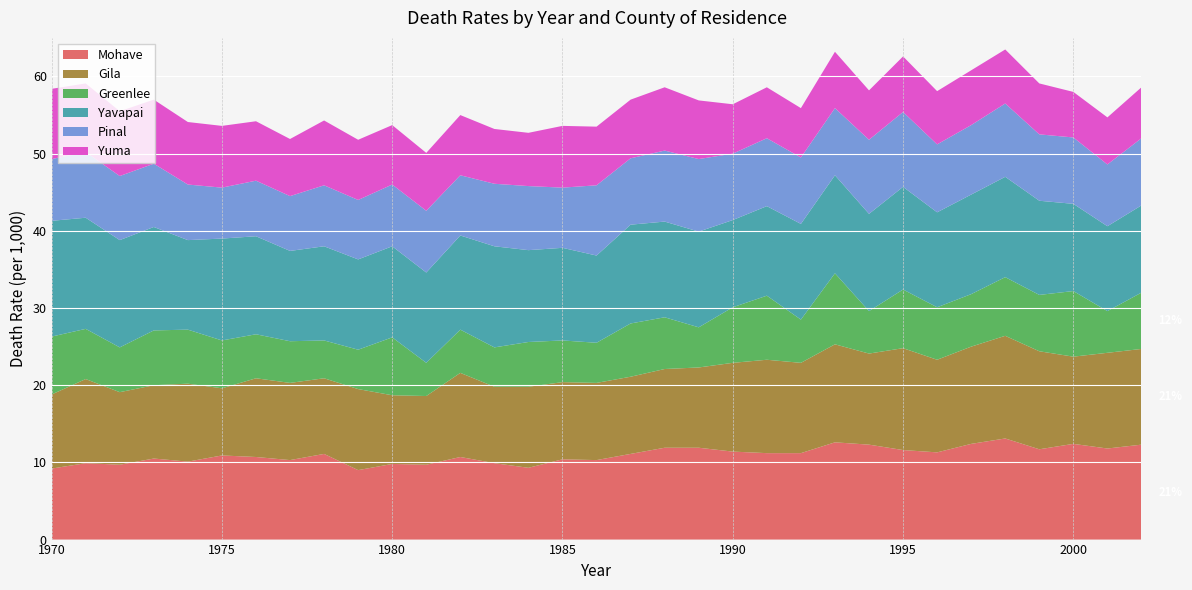

Reading right to left, transcribe all the data shown in this chart.

Mohave: 2002=12.3	2001=11.8	2000=12.4	1999=11.7	1998=13.1	1997=12.4	1996=11.3	1995=11.6	1994=12.3	1993=12.6	1992=11.2	1991=11.2	1990=11.4	1989=11.9	1988=11.9	1987=11.1	1986=10.3	1985=10.4	1984=9.3	1983=9.9	1982=10.7	1981=9.7	1980=9.8	1979=9.0	1978=11.1	1977=10.3	1976=10.7	1975=10.9	1974=10.1	1973=10.5	1972=9.7	1971=9.9	1970=9.2
Gila: 2002=12.4	2001=12.4	2000=11.3	1999=12.7	1998=13.3	1997=12.6	1996=12.0	1995=13.2	1994=11.8	1993=12.7	1992=11.7	1991=12.1	1990=11.5	1989=10.4	1988=10.2	1987=10.0	1986=10.0	1985=10.0	1984=10.5	1983=9.9	1982=10.9	1981=8.9	1980=8.9	1979=10.5	1978=9.8	1977=10.0	1976=10.2	1975=8.7	1974=10.1	1973=9.5	1972=9.4	1971=10.9	1970=9.6
Greenlee: 2002=7.3	2001=5.4	2000=8.5	1999=7.3	1998=7.6	1997=6.8	1996=6.8	1995=7.6	1994=5.5	1993=9.2	1992=5.6	1991=8.3	1990=7.2	1989=5.2	1988=6.7	1987=6.9	1986=5.2	1985=5.4	1984=5.8	1983=5.1	1982=5.6	1981=4.3	1980=7.5	1979=5.1	1978=4.9	1977=5.4	1976=5.7	1975=6.2	1974=7.0	1973=7.1	1972=5.8	1971=6.5	1970=7.5
Yavapai: 2002=11.3	2001=11.0	2000=11.3	1999=12.2	1998=13.0	1997=12.9	1996=12.3	1995=13.3	1994=12.6	1993=12.7	1992=12.4	1991=11.6	1990=11.3	1989=12.4	1988=12.4	1987=12.8	1986=11.3	1985=12.0	1984=11.9	1983=13.1	1982=12.2	1981=11.7	1980=11.8	1979=11.7	1978=12.2	1977=11.7	1976=12.7	1975=13.2	1974=11.6	1973=13.4	1972=13.9	1971=14.4	1970=15.0
Pinal: 2002=8.7	2001=8.0	2000=8.6	1999=8.6	1998=9.5	1997=9.0	1996=8.8	1995=9.7	1994=9.6	1993=8.7	1992=8.6	1991=8.8	1990=8.6	1989=9.4	1988=9.2	1987=8.6	1986=9.1	1985=7.8	1984=8.3	1983=8.1	1982=7.8	1981=8.0	1980=8.0	1979=7.7	1978=7.9	1977=7.1	1976=7.2	1975=6.6	1974=7.2	1973=8.2	1972=8.3	1971=8.5	1970=8.0
Yuma: 2002=6.6	2001=6.1	2000=5.9	1999=6.6	1998=7.0	1997=7.1	1996=6.9	1995=7.2	1994=6.4	1993=7.3	1992=6.4	1991=6.6	1990=6.4	1989=7.6	1988=8.2	1987=7.6	1986=7.6	1985=8.0	1984=6.9	1983=7.1	1982=7.8	1981=7.5	1980=7.7	1979=7.8	1978=8.4	1977=7.4	1976=7.7	1975=8.0	1974=8.1	1973=8.3	1972=8.4	1971=8.9	1970=9.1